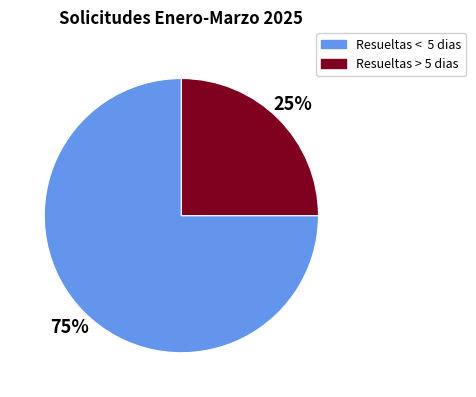

To the nearest percent, what is the combined percentage of Resueltas > 5 dias and Resueltas < 5 dias?

100%